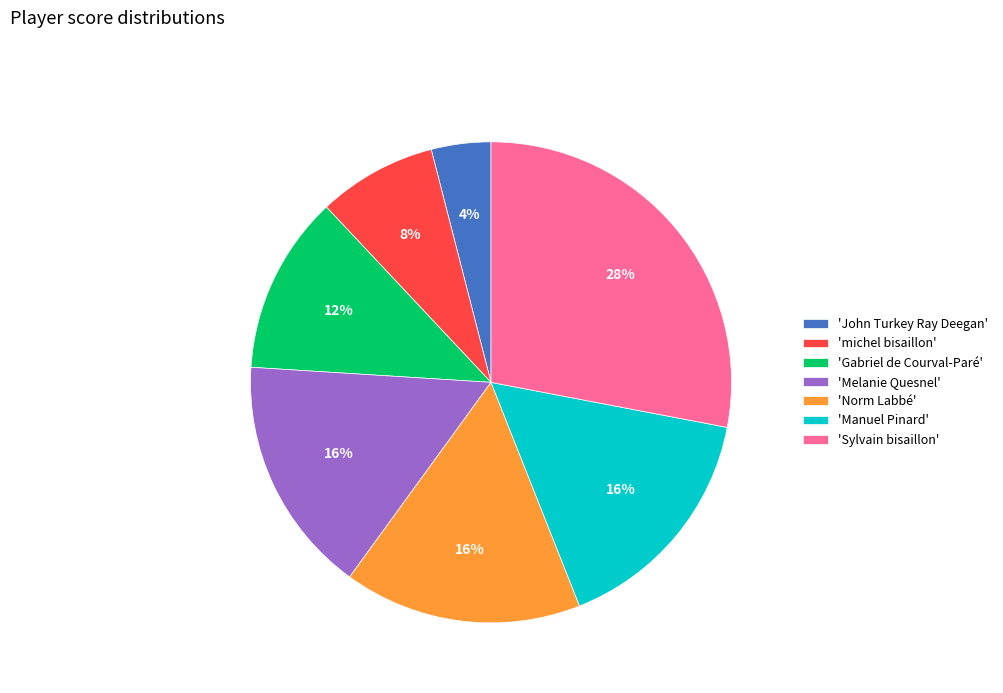

Combined, do 'Sylvain bisaillon' and 'Gabriel de Courval-Paré' account for over 50%?

No